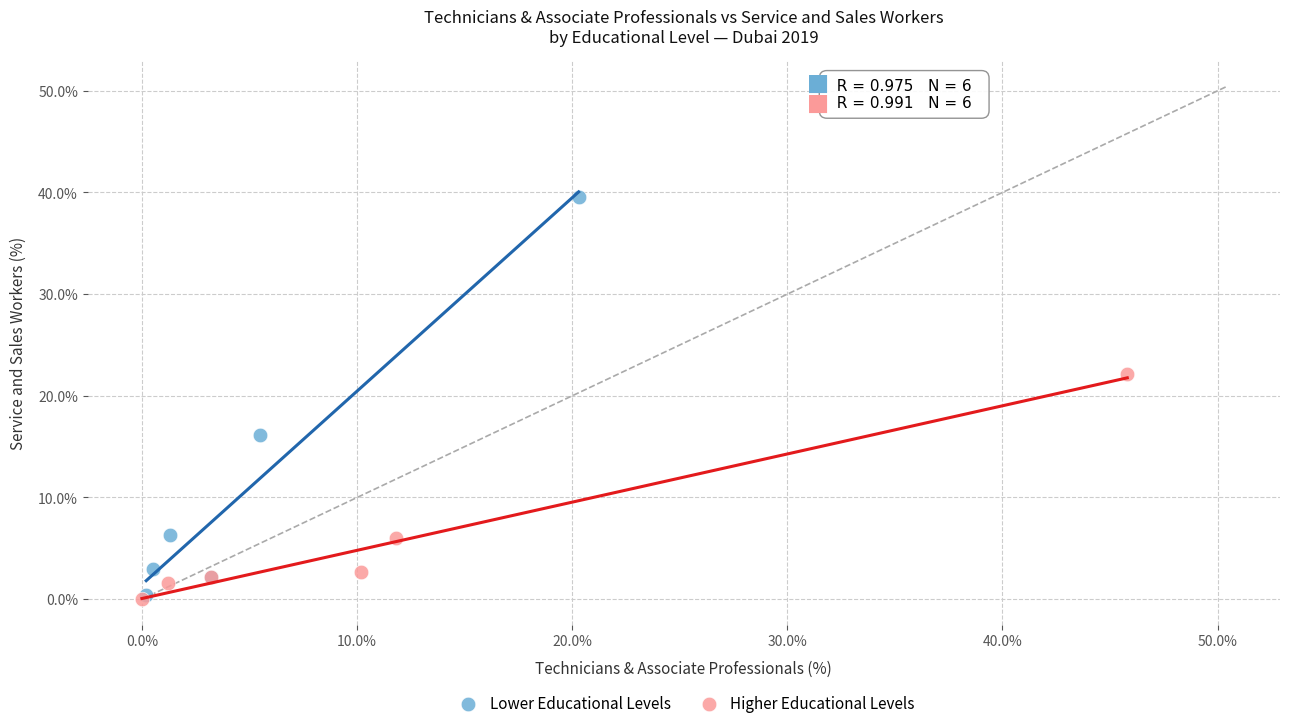

Which series has the widest spread of Y values?

Lower Educational Levels